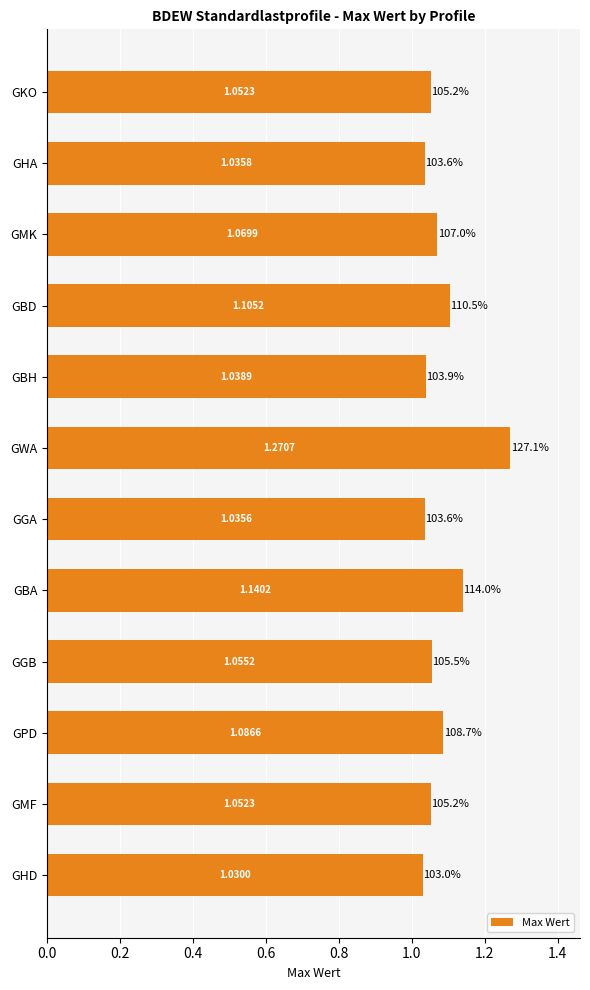

At which label is the value closest to 1?

GHD